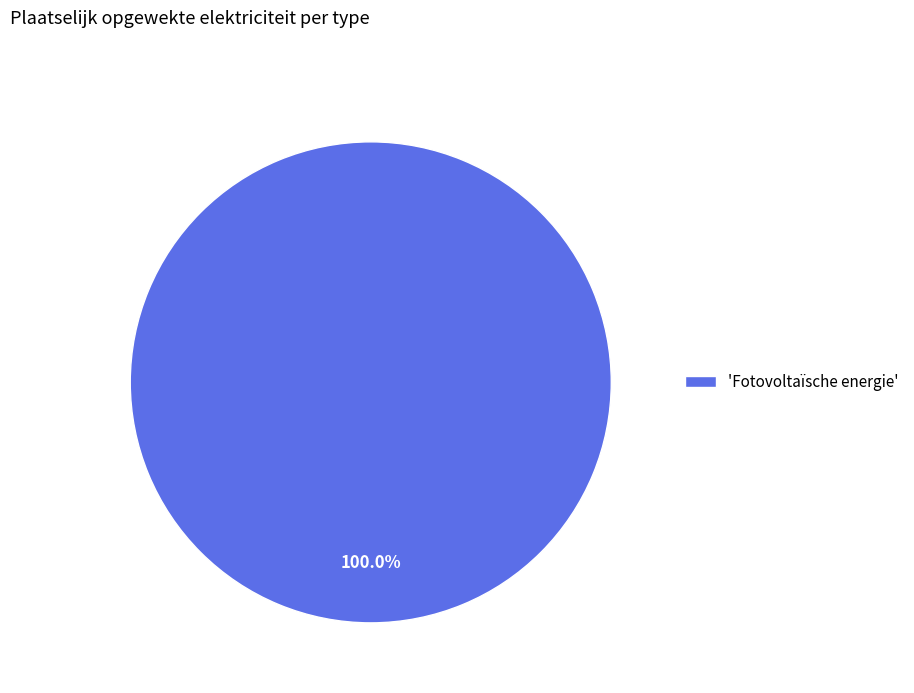

Rank the categories by value from highest to lowest.

'Fotovoltaïsche energie'